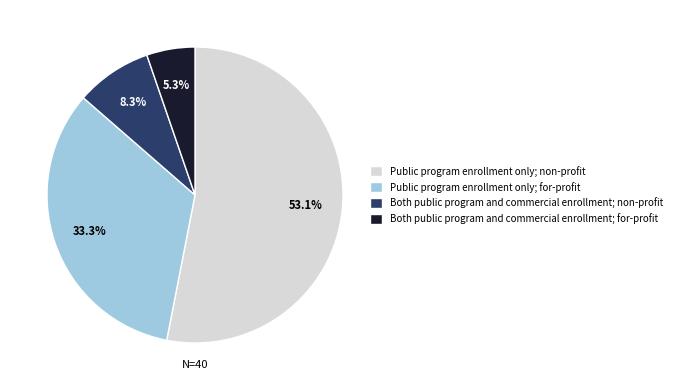

Does any single category account for the majority?

Yes